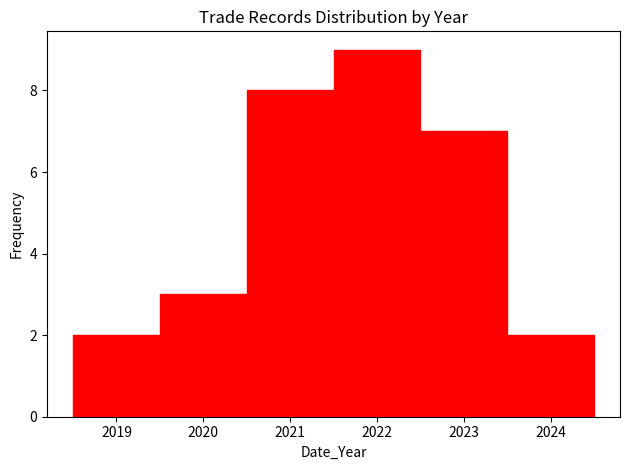

Reading left to right, list every bar in this chart as the range it spans on the x-axis followed by its height. The values are not printed on the chart, so give them approximately, as read against the axis.

2018.5 to 2019.5: 2
2019.5 to 2020.5: 3
2020.5 to 2021.5: 8
2021.5 to 2022.5: 9
2022.5 to 2023.5: 7
2023.5 to 2024.5: 2